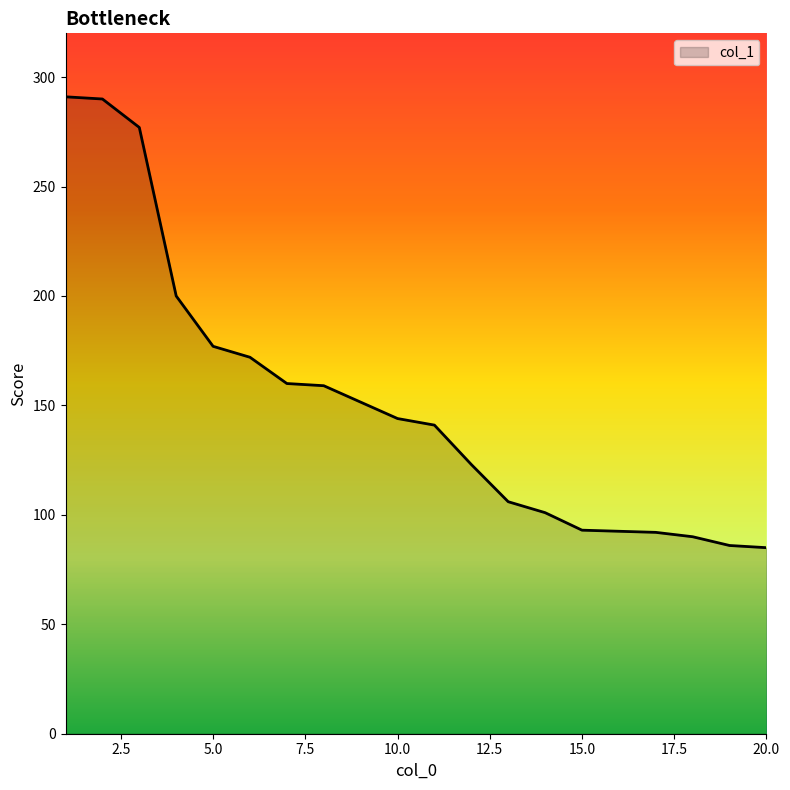

What is the difference between the values at 2 and 18?

200